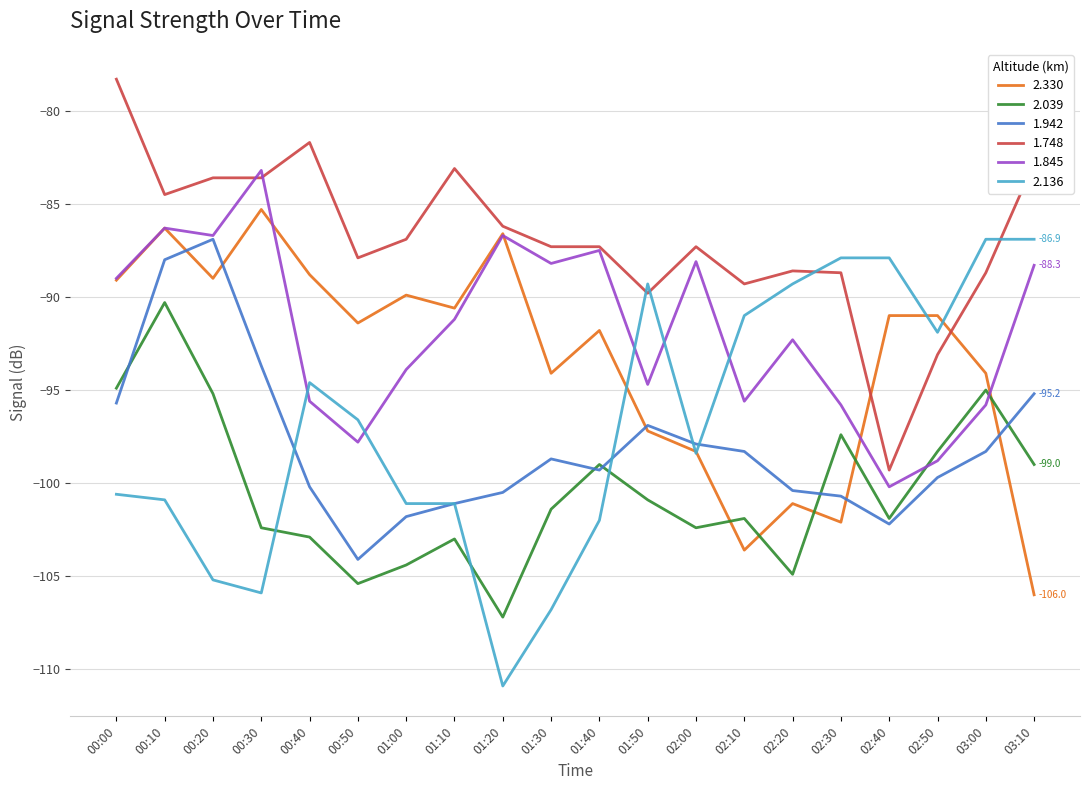

What is the spread (max minus min) of values at 03:00?

11.4